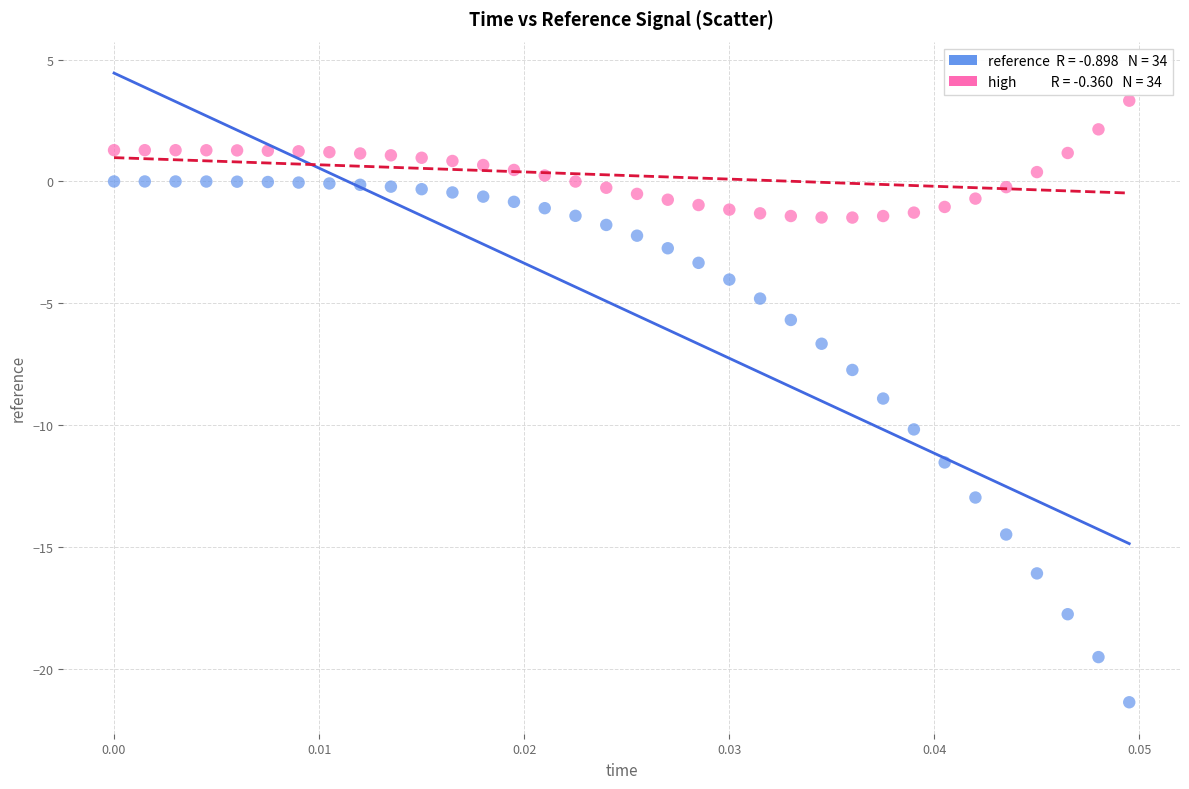

Across all data points, what is the range of Y values (max minus min)?

24.7